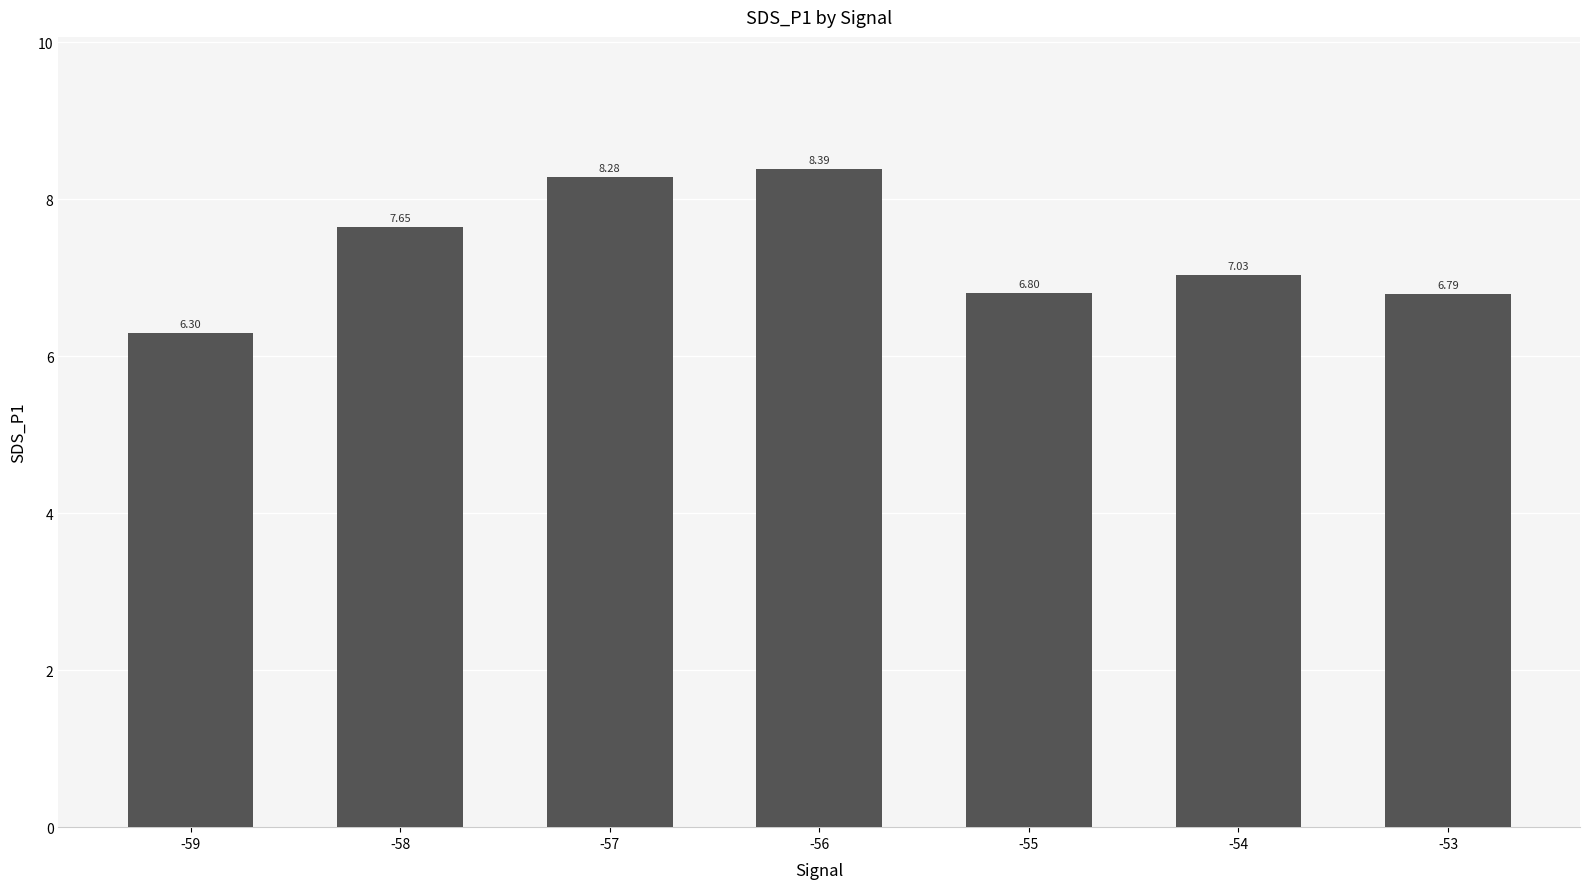

List the labels in order of value, largest first.

-56, -57, -58, -54, -55, -53, -59